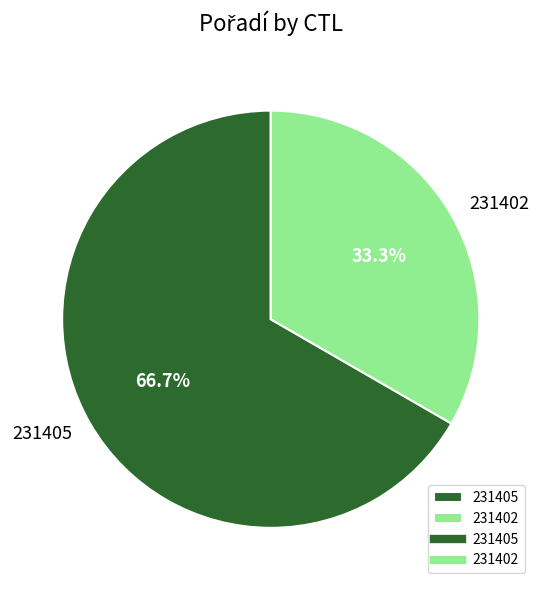

Is the sum of 231402 and 231405 greater than half?

Yes